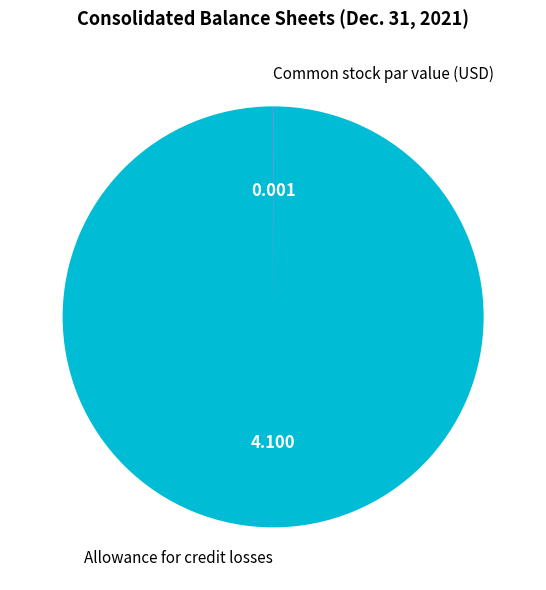

Which slice is the largest?

Allowance for credit losses